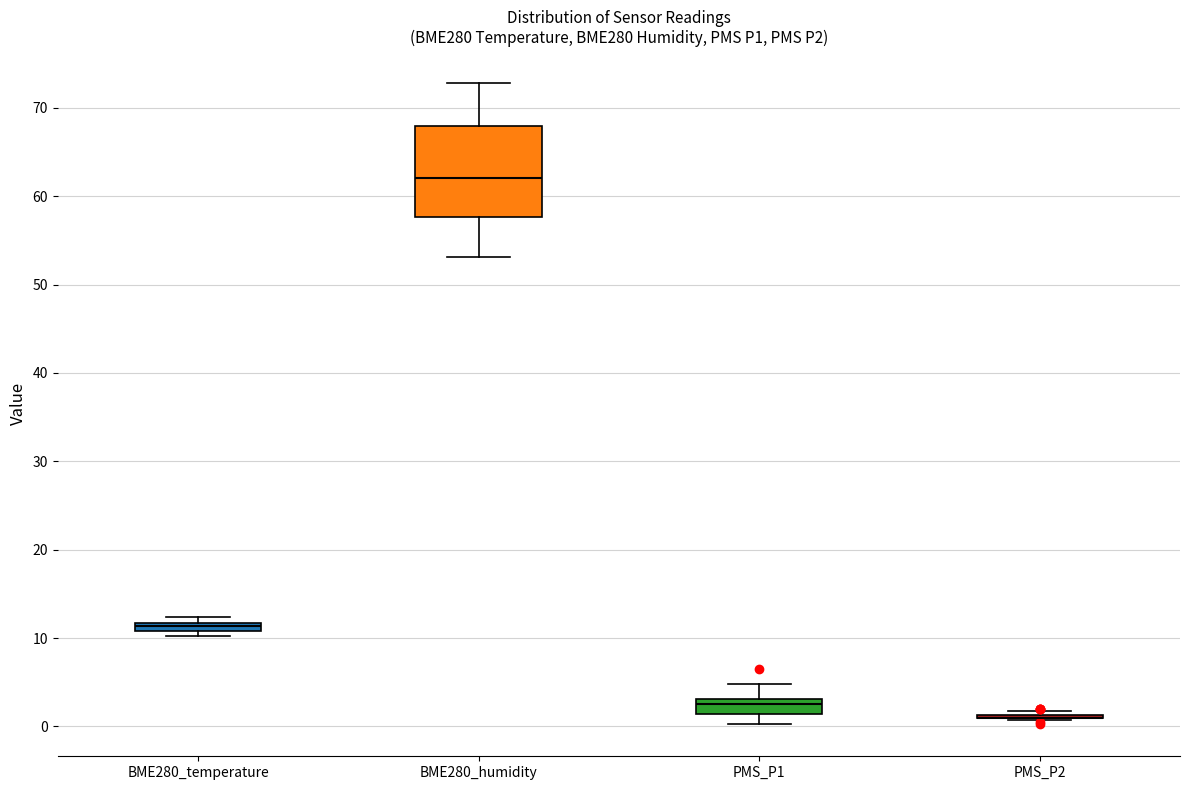

Where does the upper whisker of the box for PMS_P1 end on the y-axis? The values are not printed on the chart, so give them approximately, as read against the axis.

5